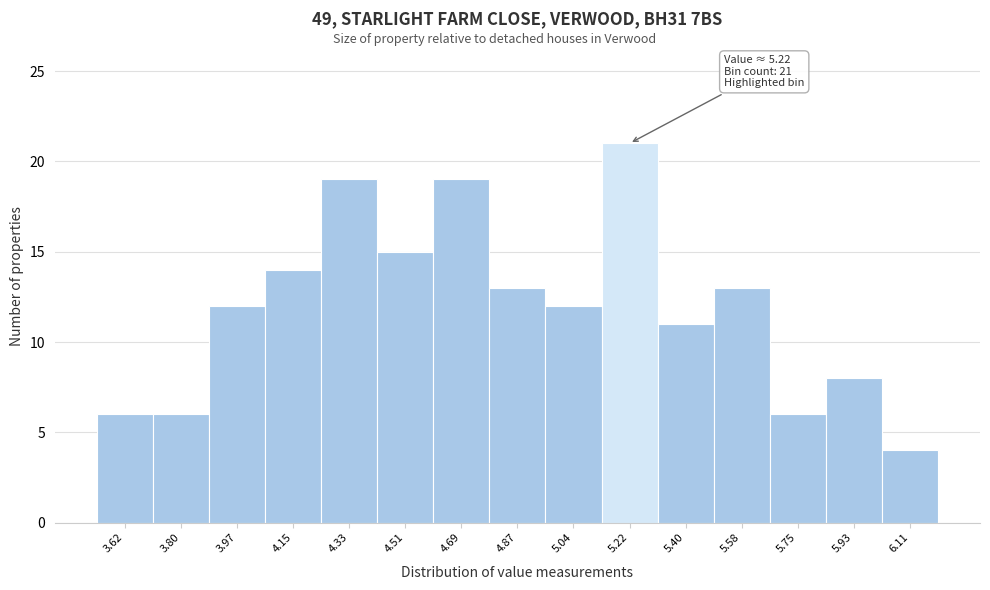

Over which range of the x-axis is the bar tallest?

5.132 to 5.310